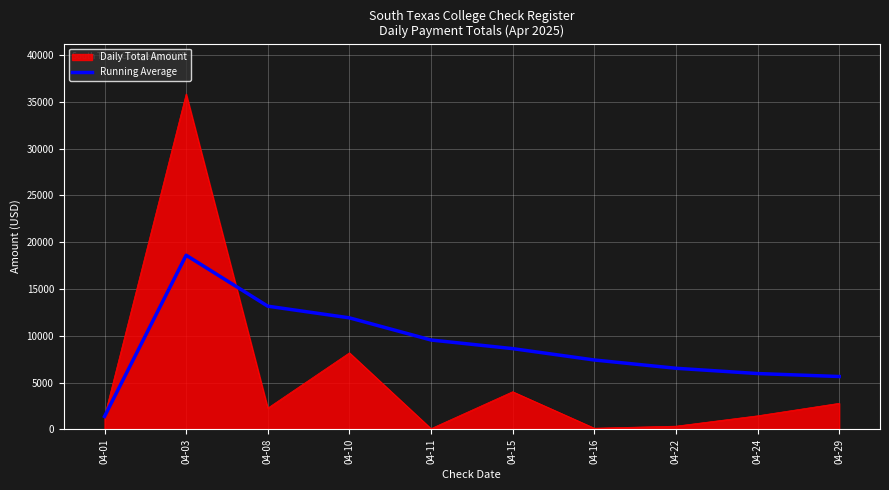

Which label corresponds to the largest value in the chart?

04-03